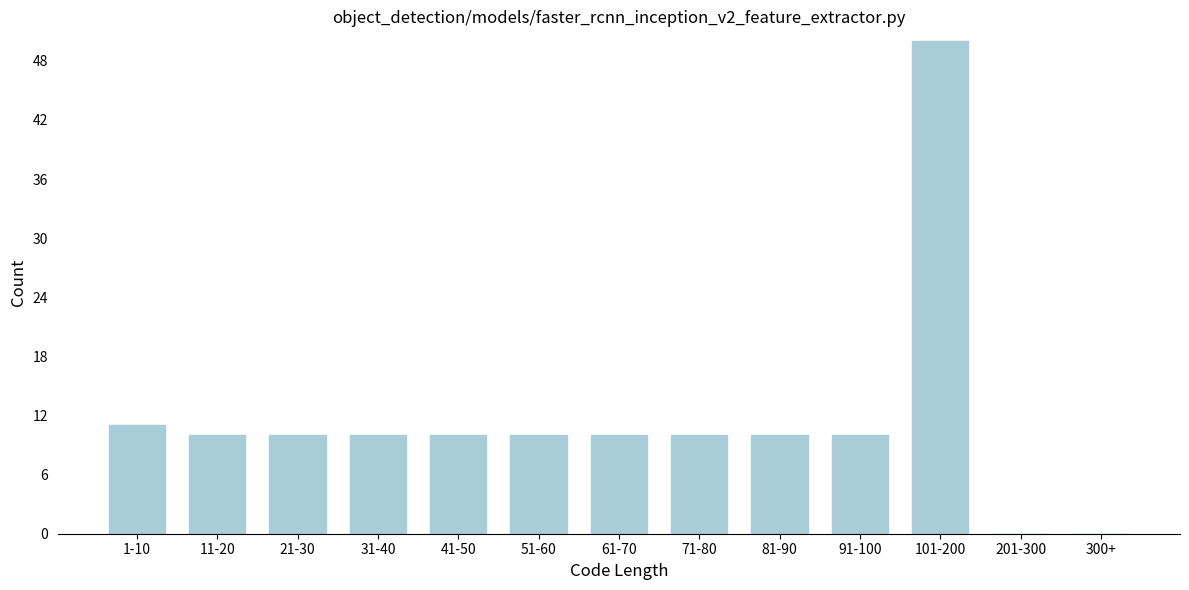

Reading left to right, list all the values displayed in this chart.

1-10=11	11-20=10	21-30=10	31-40=10	41-50=10	51-60=10	61-70=10	71-80=10	81-90=10	91-100=10	101-200=50	201-300=0	300+=0